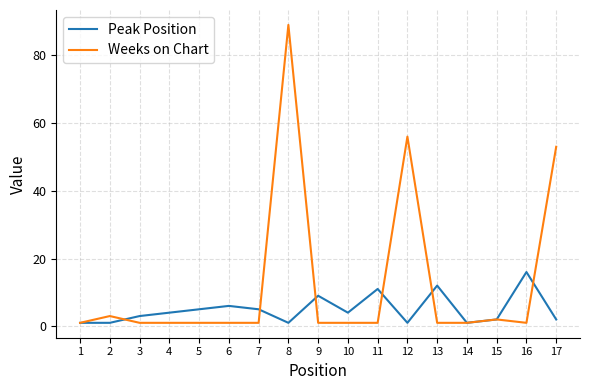

At which category does the chart reach its peak across all series?

8